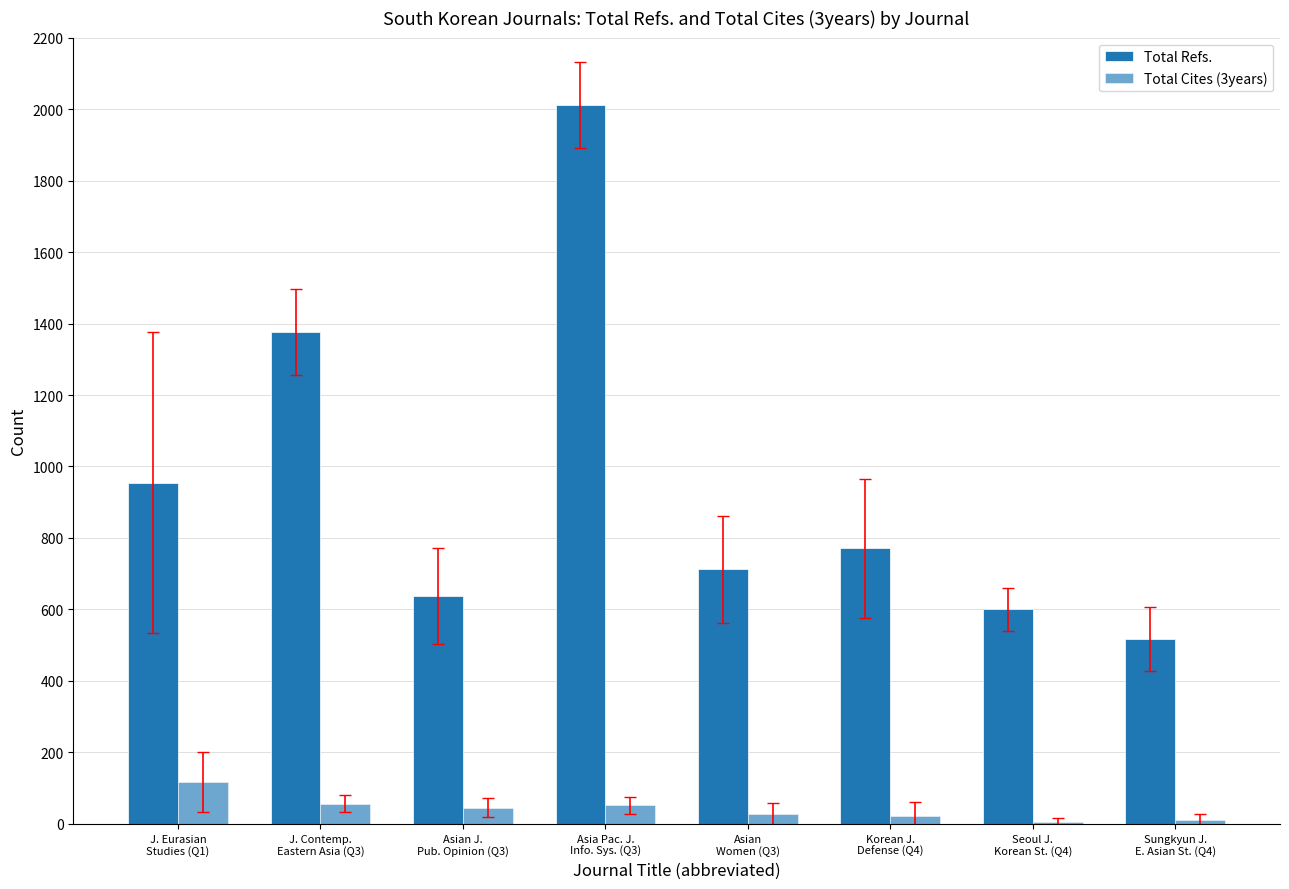

Does the chart contain stacked bars?

No